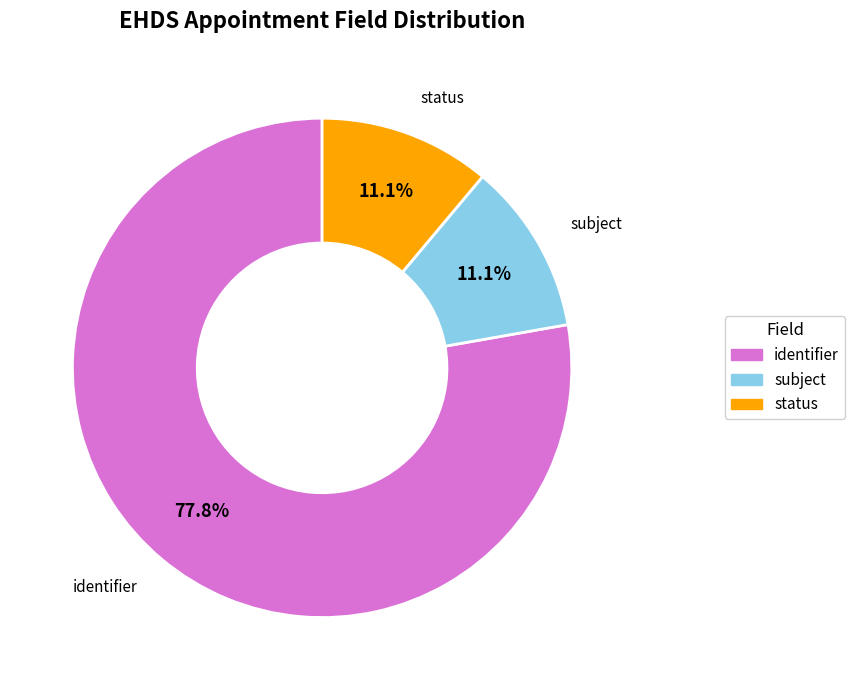

Does any single category account for the majority?

Yes